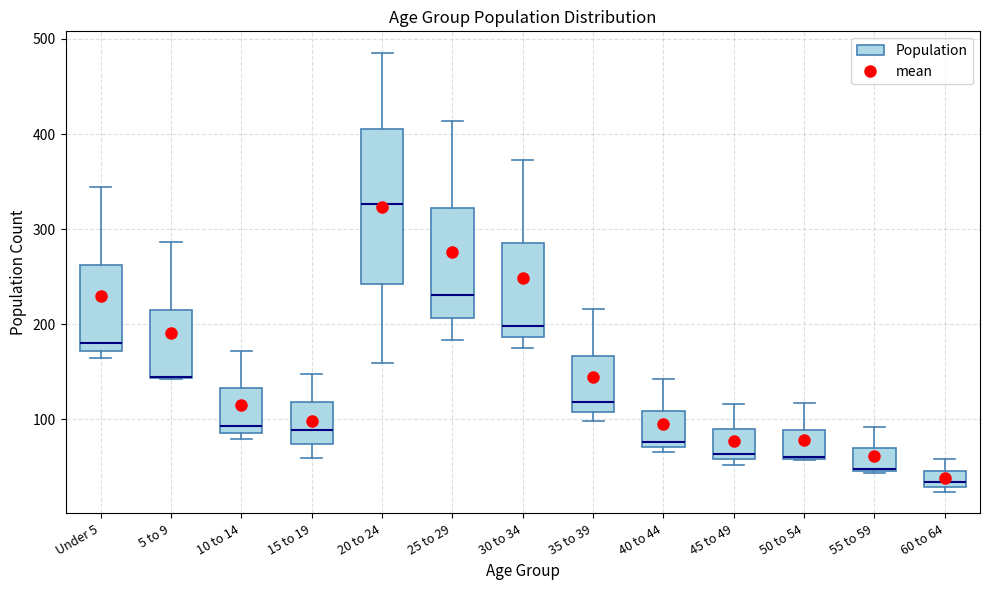

Where is the lower edge of the box for 50 to 54 on the y-axis? The values are not printed on the chart, so give them approximately, as read against the axis.

60